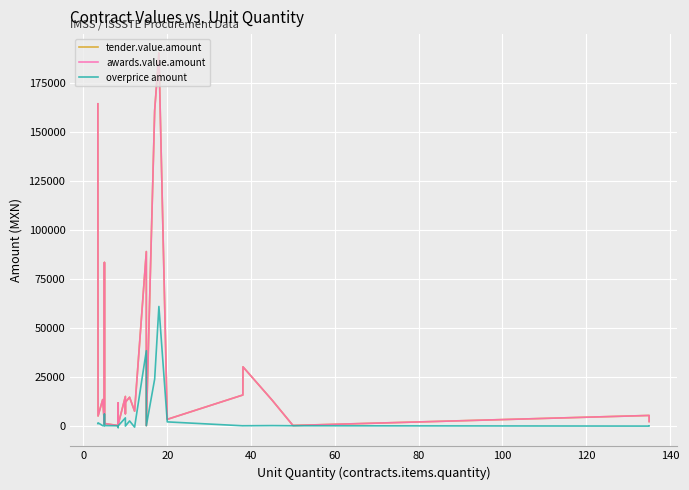

Is the value of tender.value.amount at 80 greater than the value of overprice amount at 13?

Yes